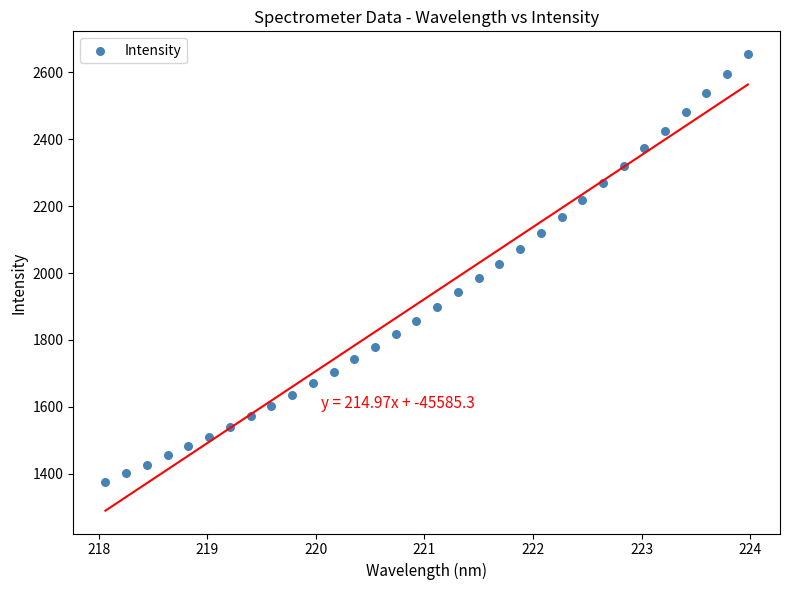

What is the range of Y values (max minus min)?

1276.9